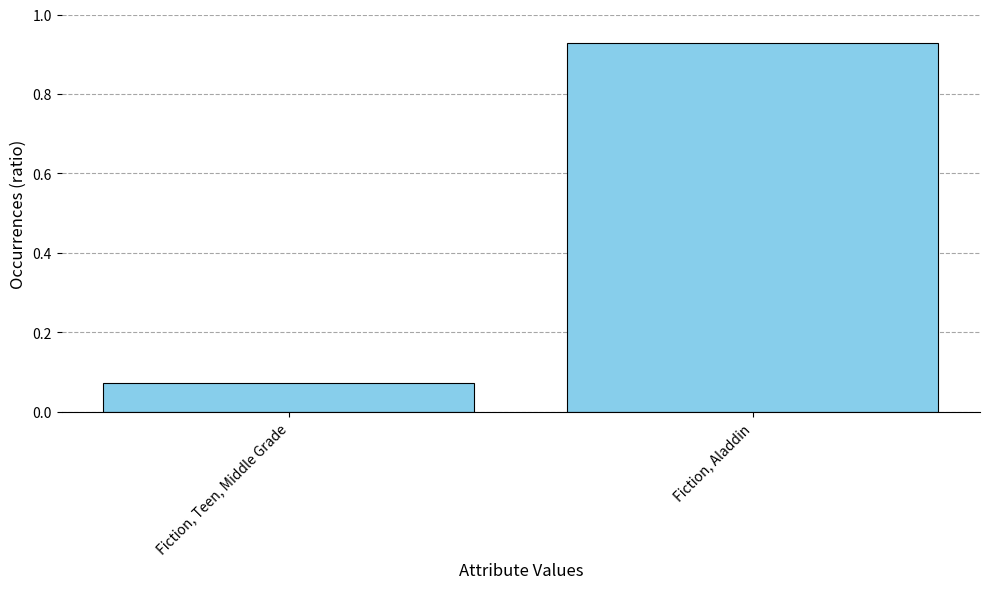

What is the sum of all values?

1.0